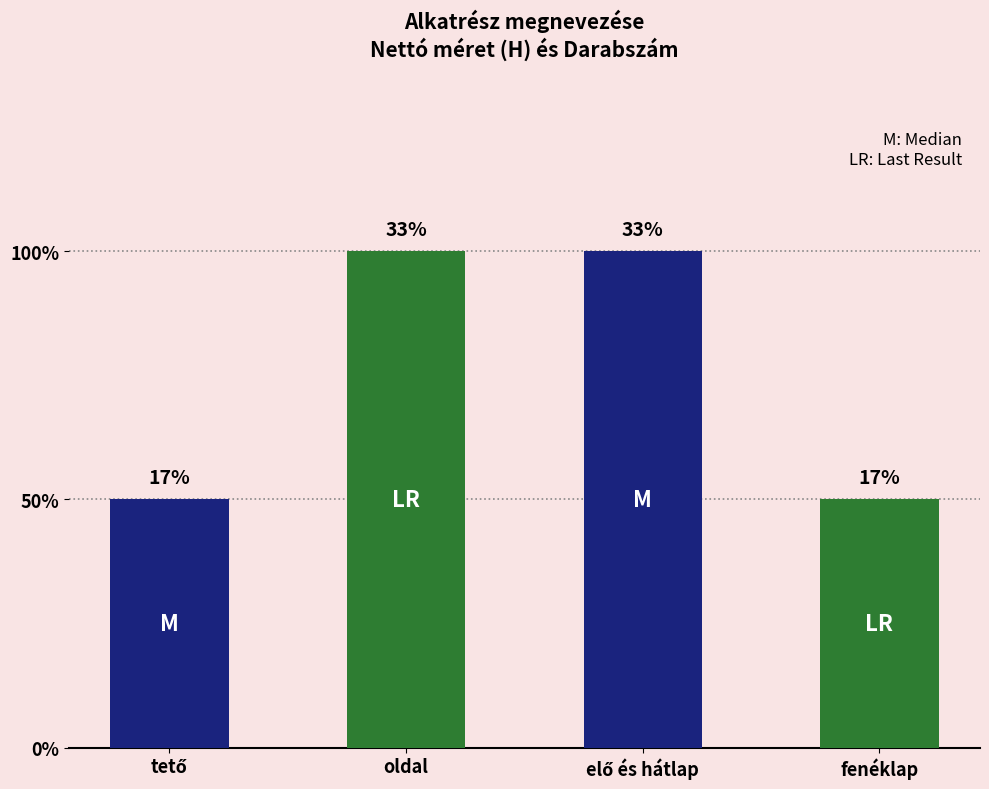

Are the bars horizontal?

No